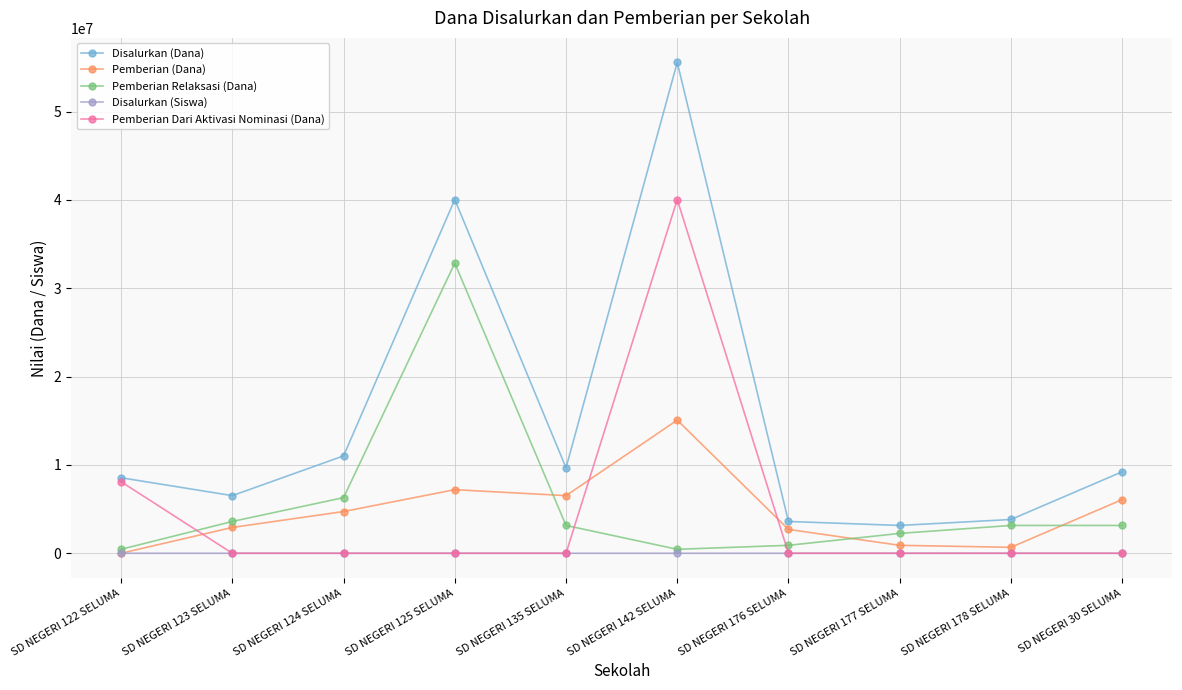

Which series has the largest range (max minus min)?

Disalurkan (Dana)